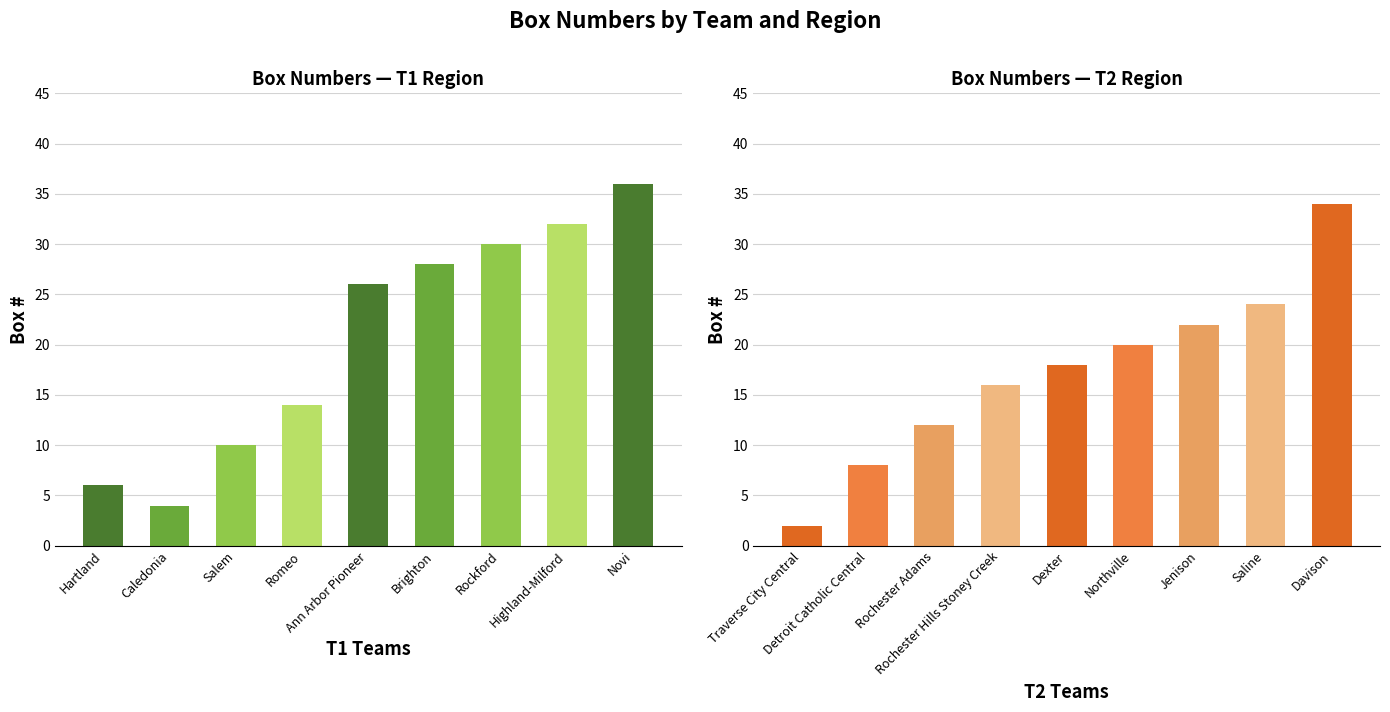

At how many categories does at least one series exceed 16?

5